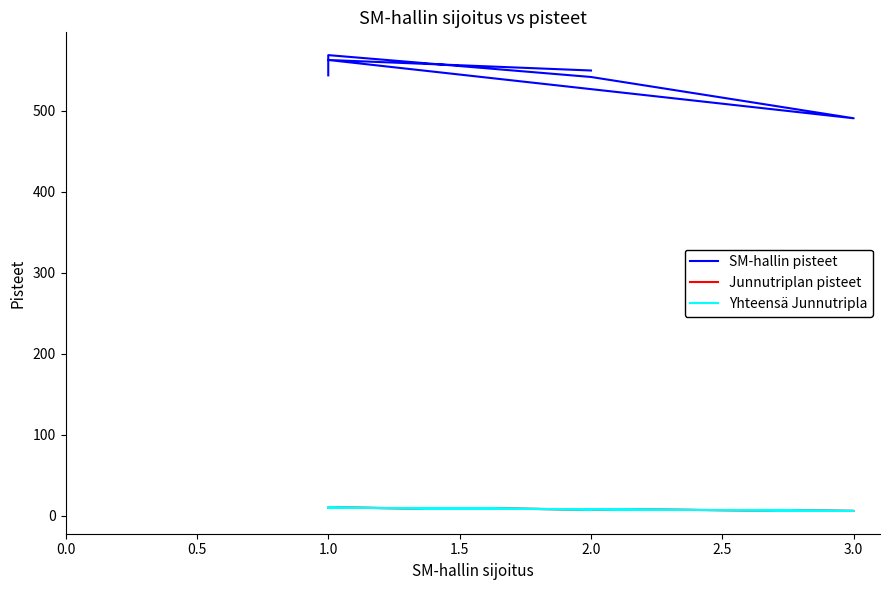

Which series has the largest total across all categories?

SM-hallin pisteet